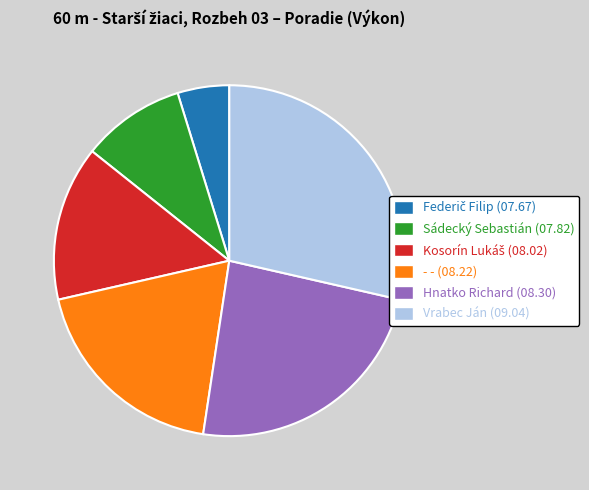

Approximately how many times larger is the value at Sádecký Sebastián compared to - -?

0.5